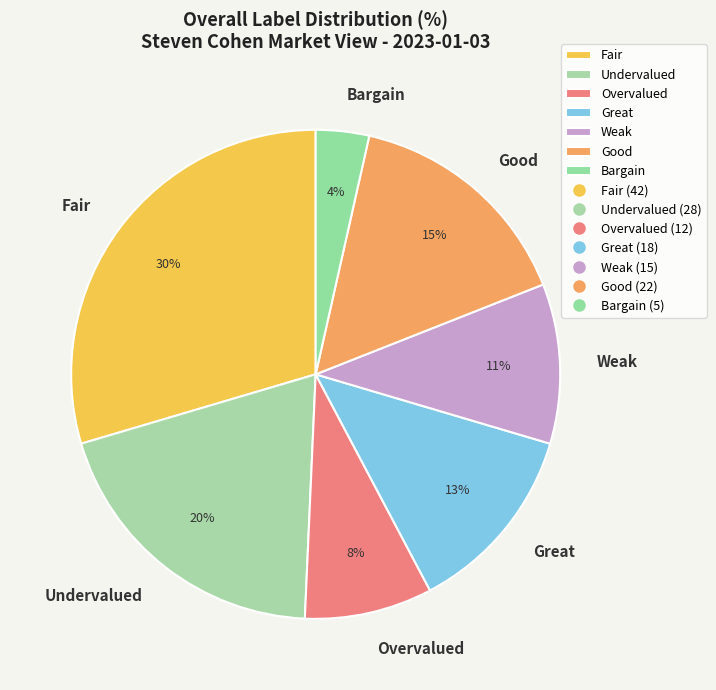

To the nearest percent, what portion does Bargain represent?

4%